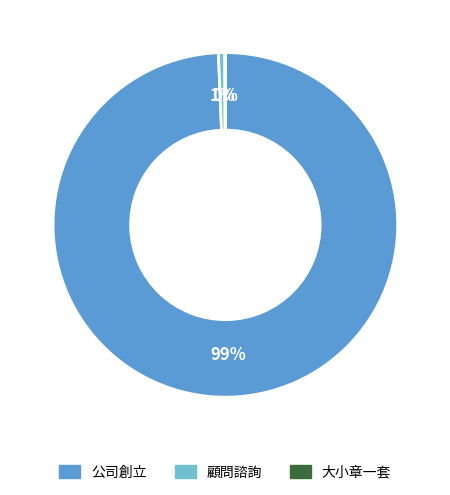

Do 公司創立 and 顧問諮詢 together represent more than half of the pie?

Yes